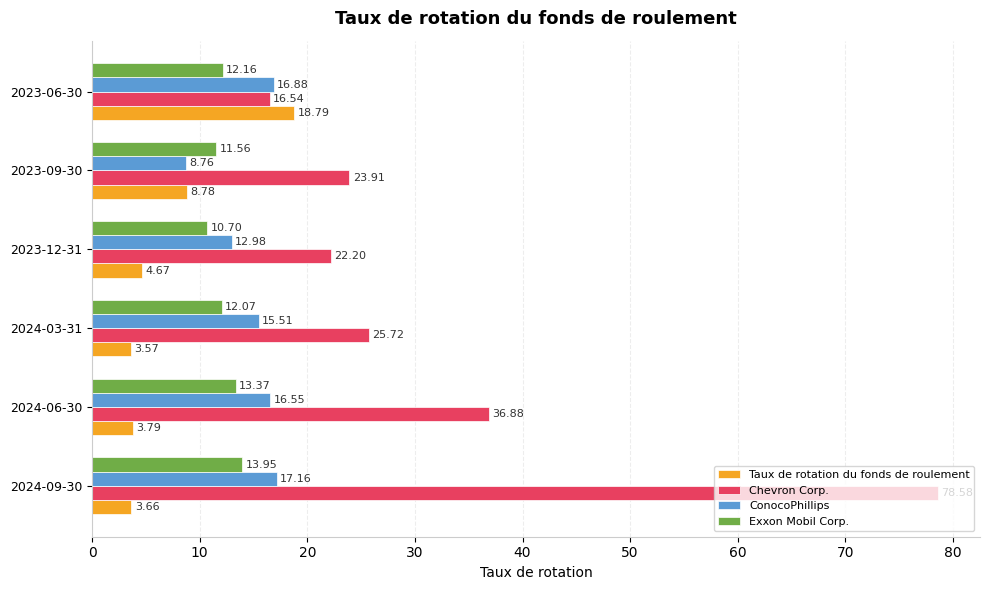

At 2023-06-30, list the series in order from largest to smallest.

Taux de rotation du fonds de roulement, ConocoPhillips, Chevron Corp., Exxon Mobil Corp.